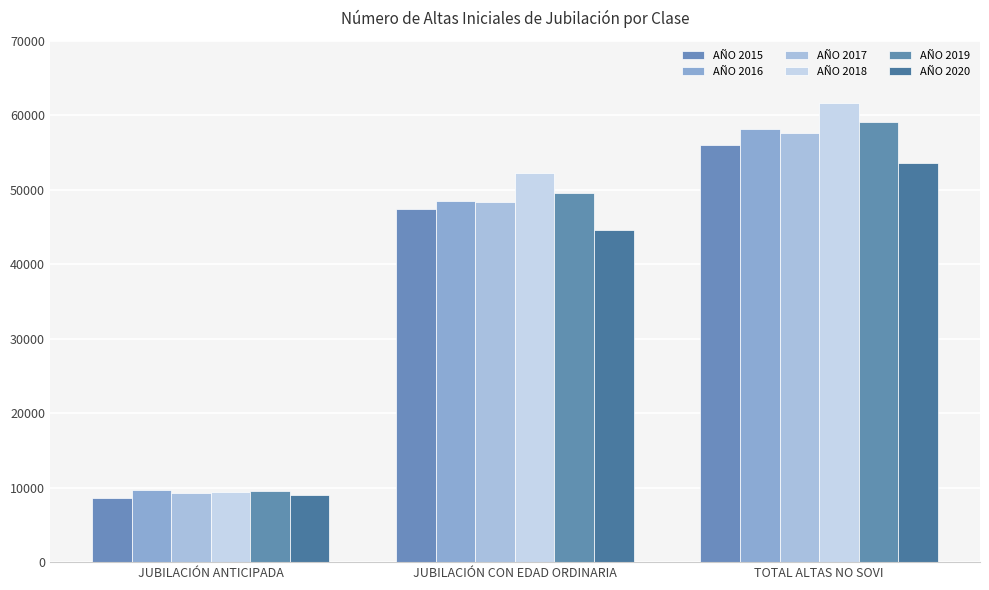

Reading left to right, list all the values displayed in this chart.

AÑO 2015: 8681	47397	56078
AÑO 2016: 9693	48471	58164
AÑO 2017: 9299	48320	57619
AÑO 2018: 9438	52224	61662
AÑO 2019: 9525	49594	59119
AÑO 2020: 8961	44593	53554